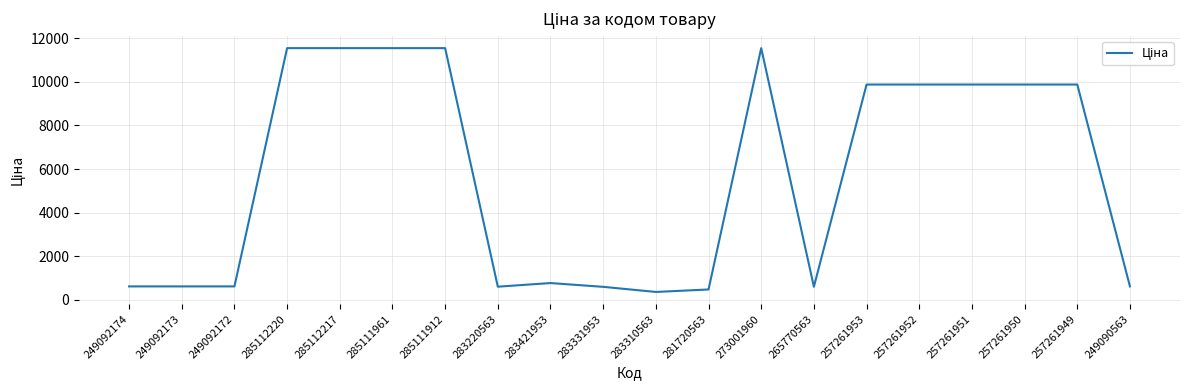

What is the sum of the values at 257261951 and 257261952?

19736.7